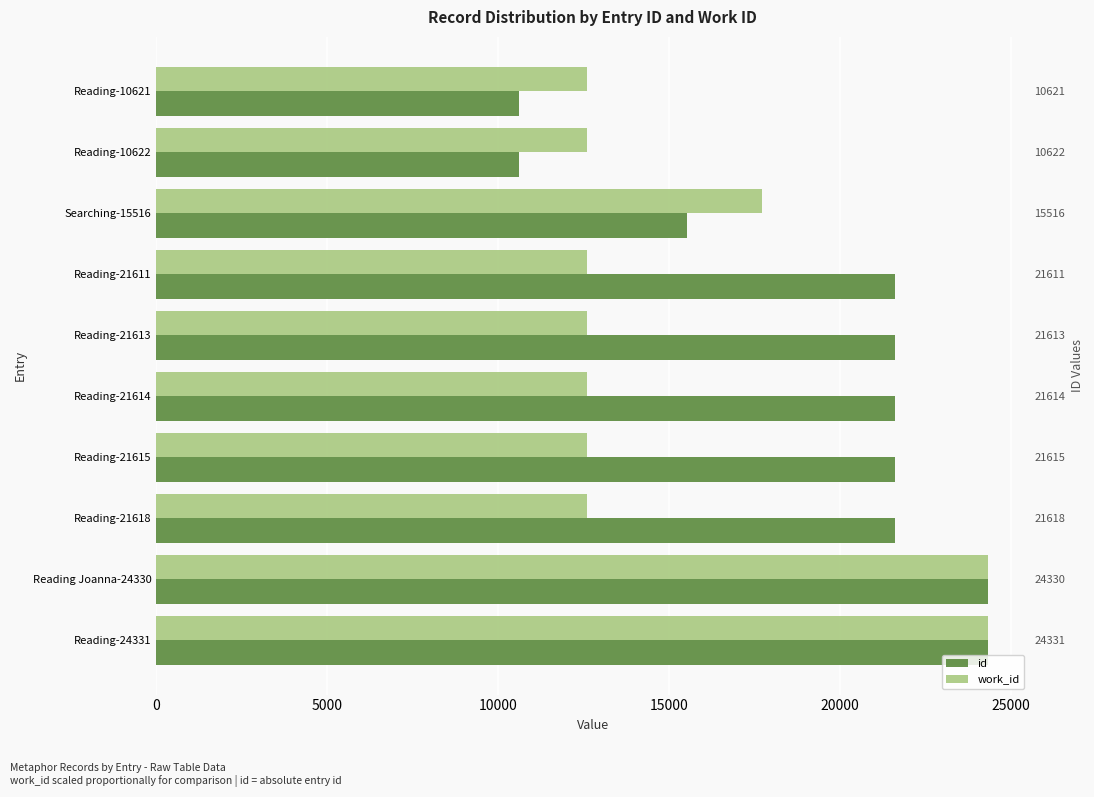

What is the average value of the work_id series?

15456.7